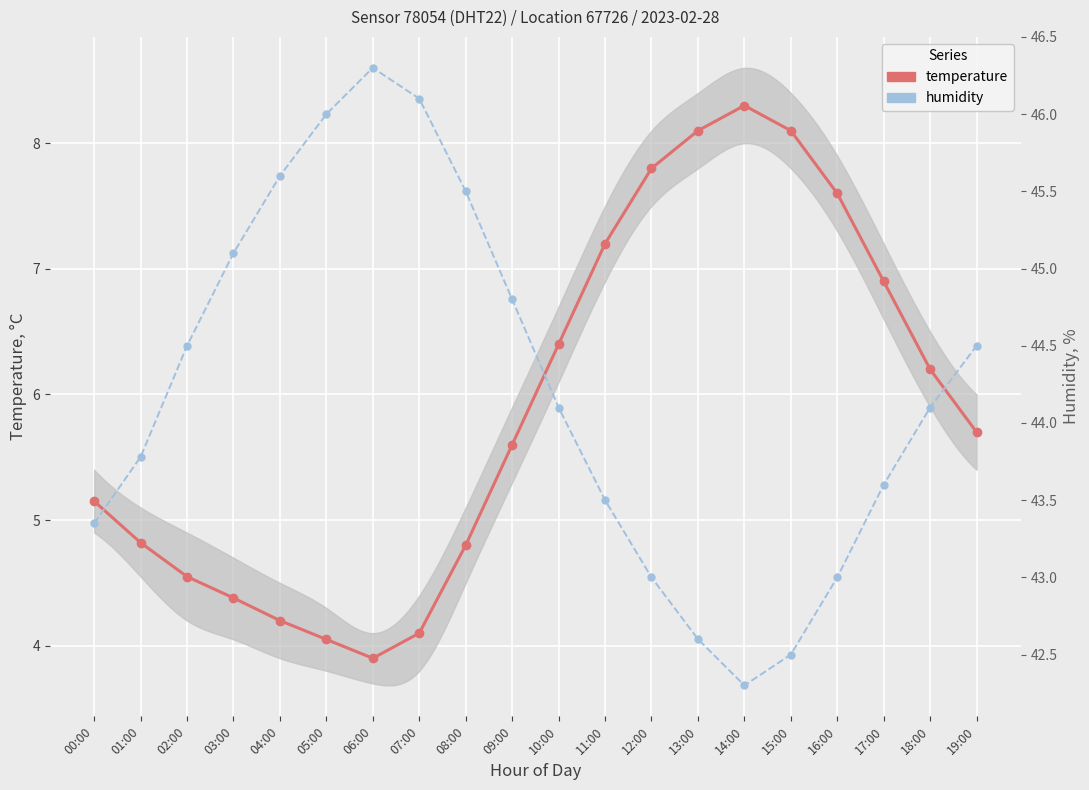

What is the difference between the maximum and minimum values in the humidity series?

4.0